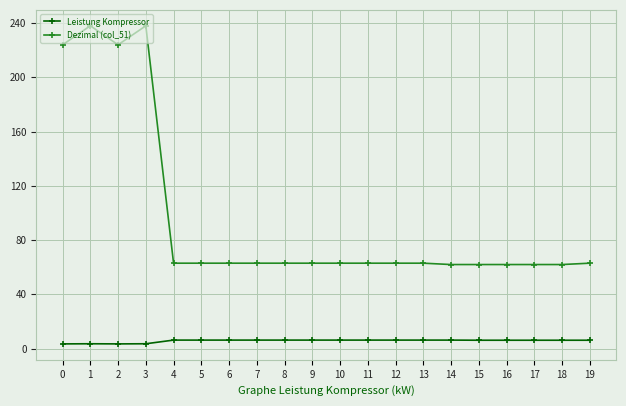

True or false: Leistung Kompressor and Dezimal (col_51) intersect in this chart.

False